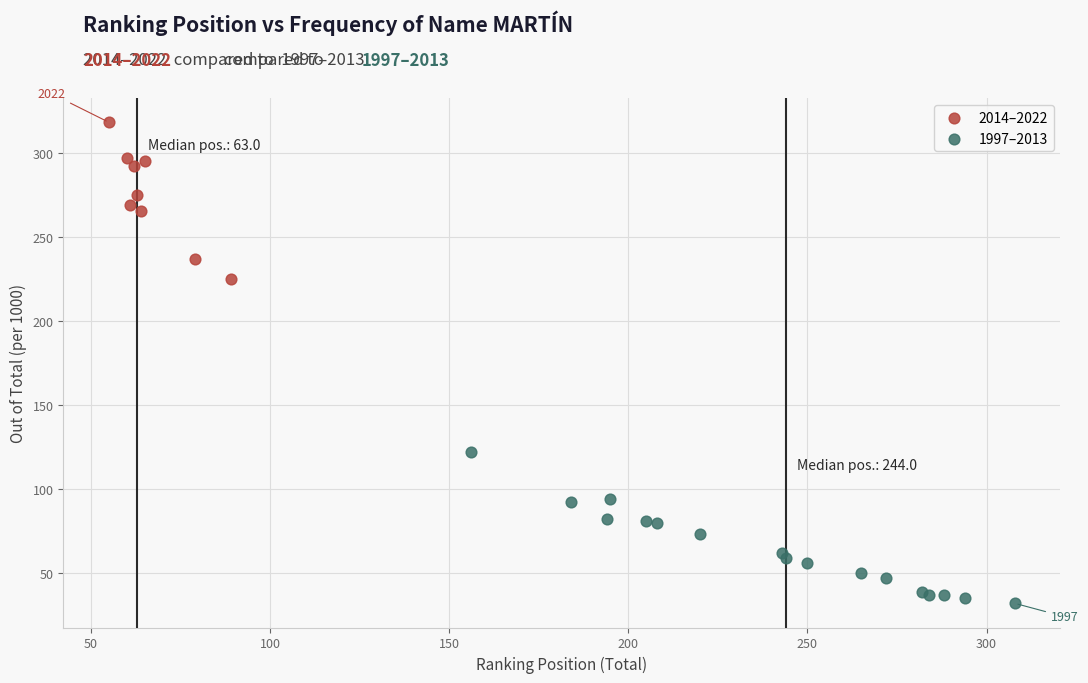

Which series reaches the maximum Y coordinate?

2014–2022